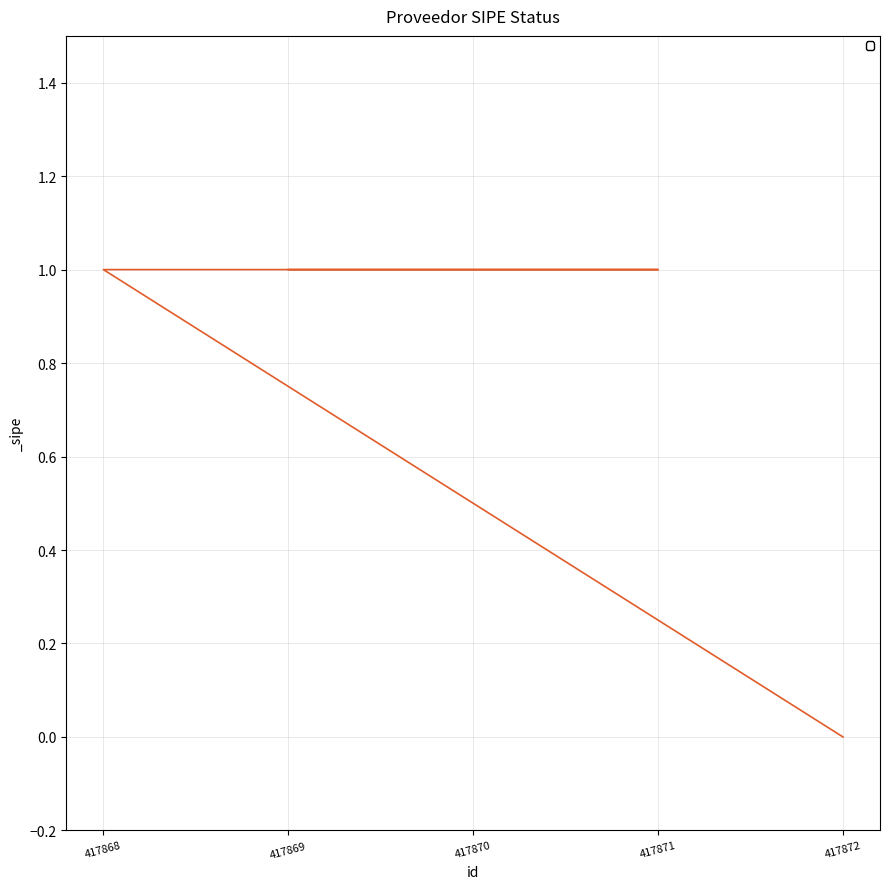

Which has a higher value, 417868 or 417869?

417868